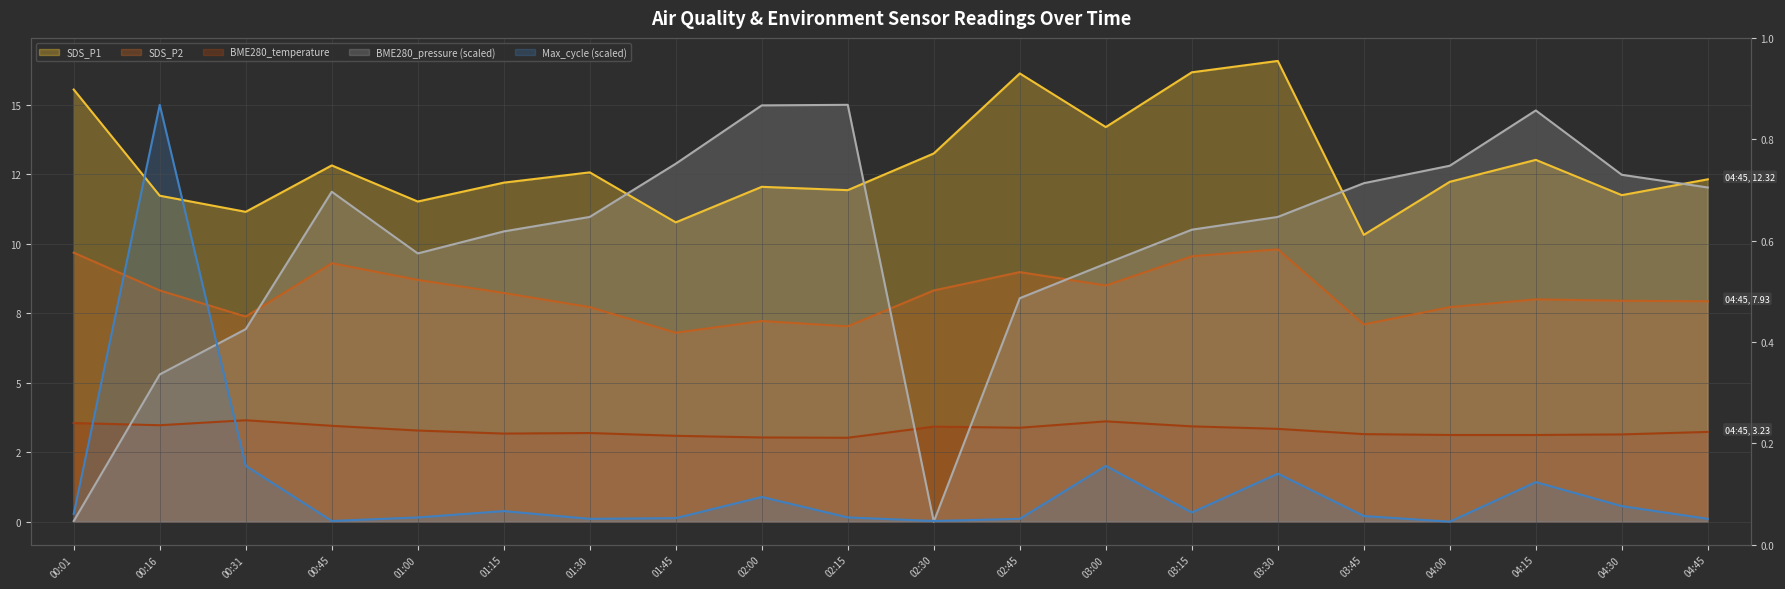

Rank the categories by BME280_temperature value from highest to lowest.

00:31, 03:00, 00:01, 00:16, 00:45, 03:15, 02:30, 02:45, 03:30, 01:00, 04:45, 01:30, 01:15, 03:45, 04:30, 04:00, 04:15, 01:45, 02:00, 02:15